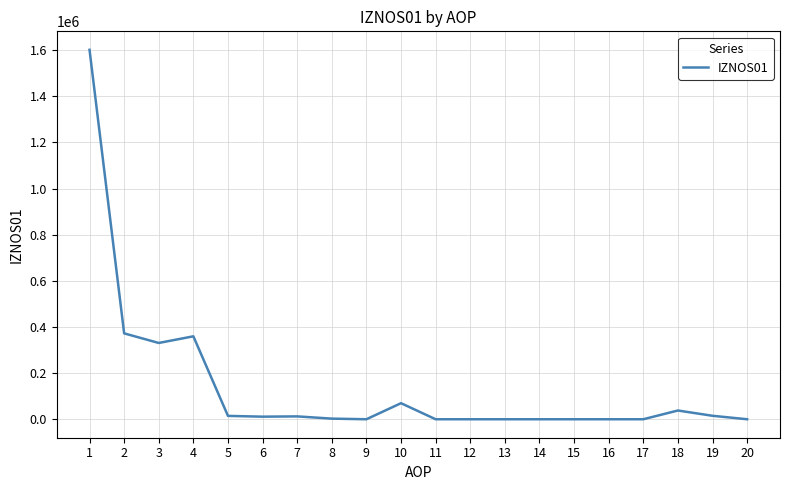

Is it true that the value at 2 is 653370.8?

False